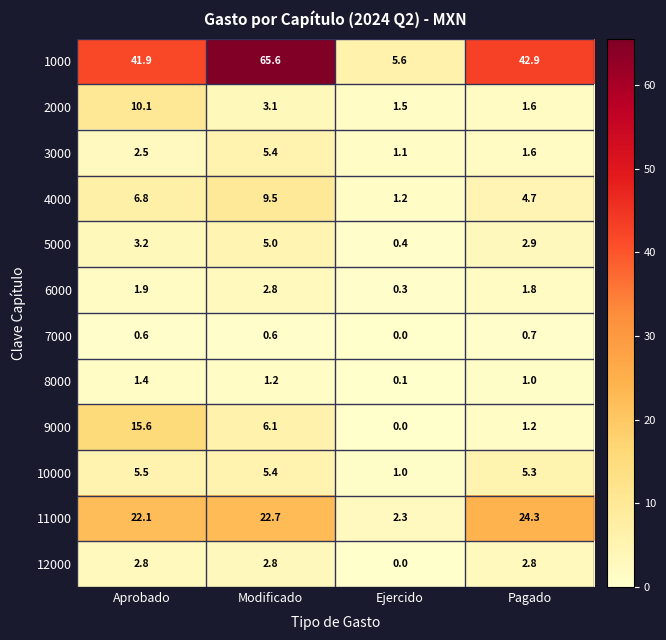

At how many categories does at least one series exceed 38?

3